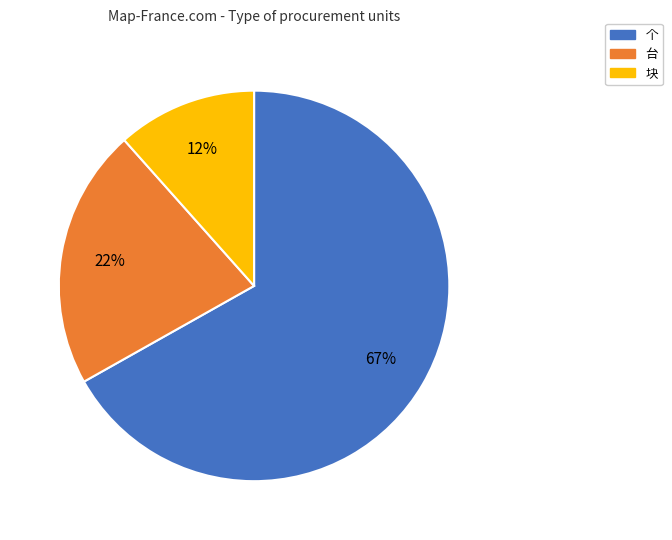

Do 个 and 台 together represent more than half of the pie?

Yes